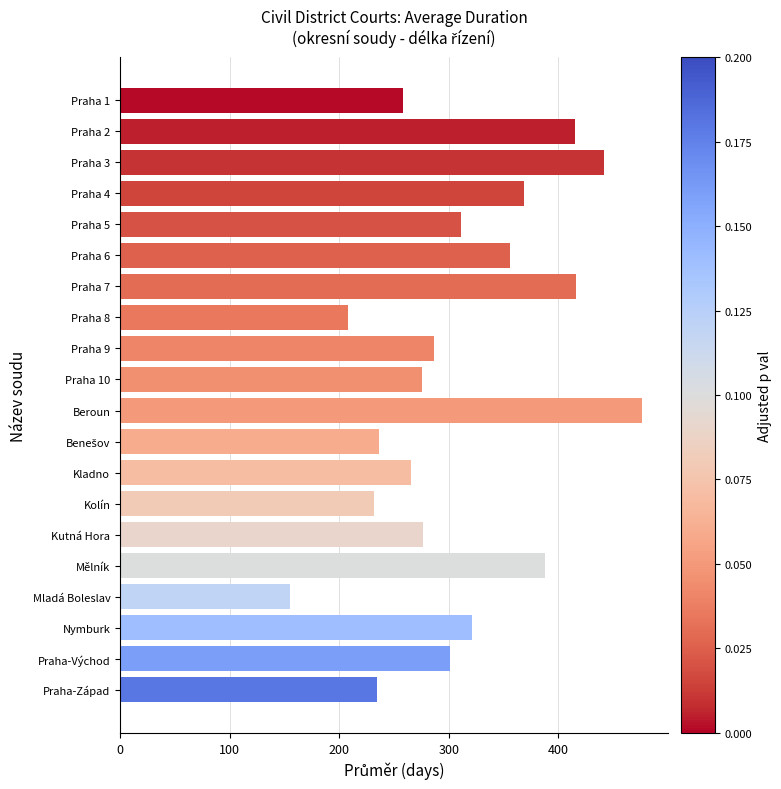

What is the difference between the values at Praha 8 and Praha 4?

160.6